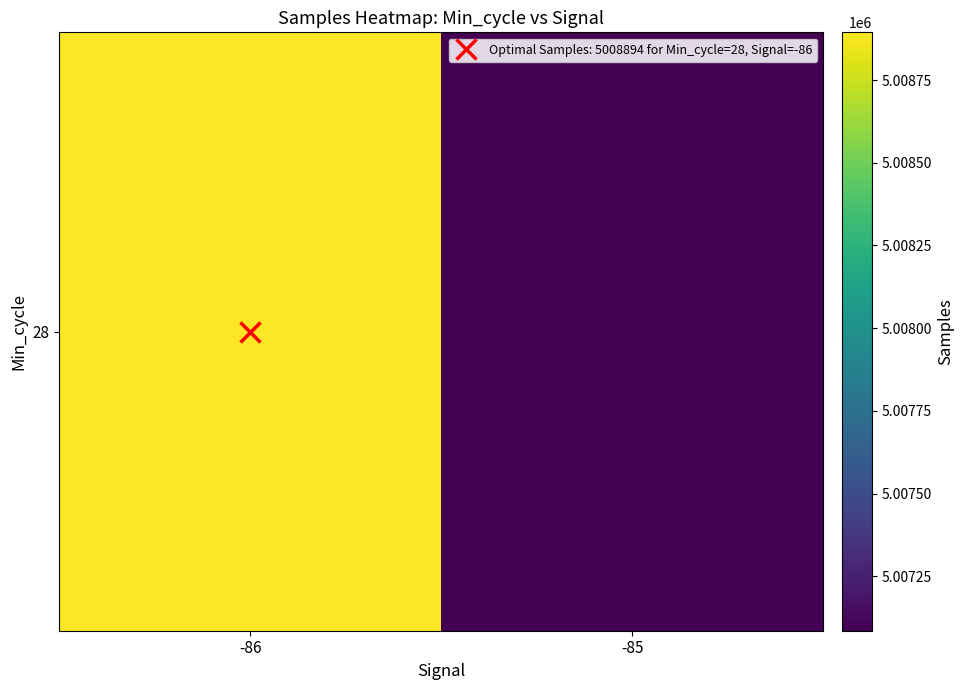

What is the ratio of the value at -85 to the value at -86?

1.0